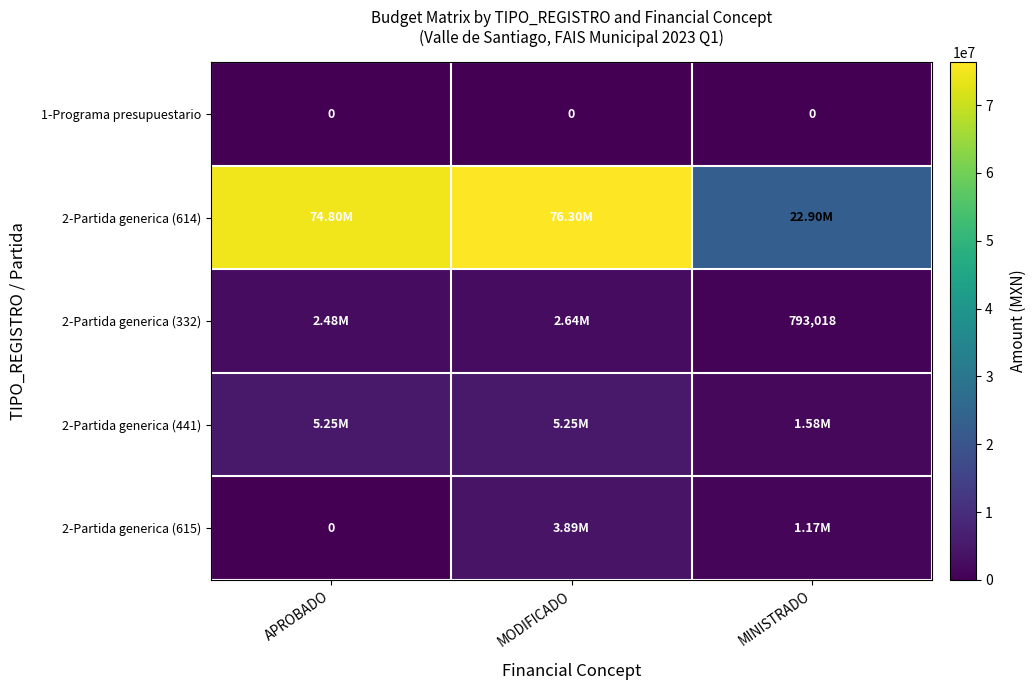

What is the average value of the 2-Partida generica (614) series?

58000000.0